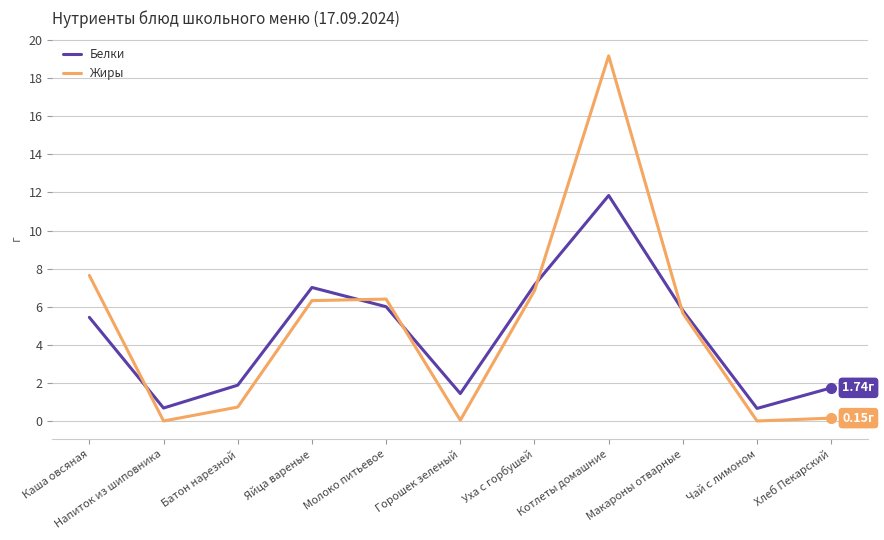

Where is Белки nearest to the value 6?

Молоко питьевое